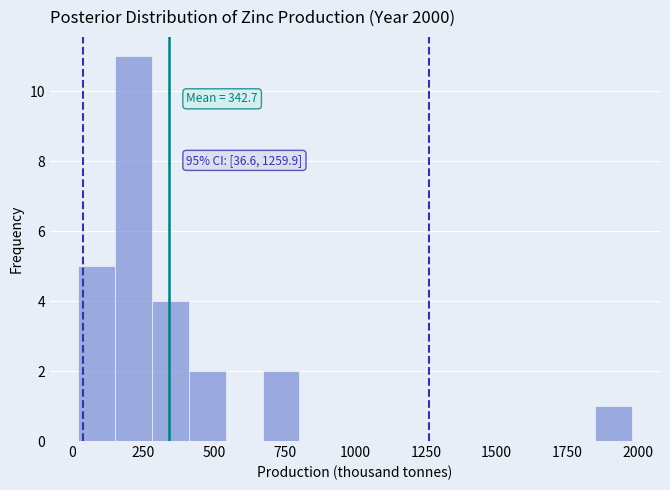

Around what value on the x-axis is the tallest bar? Give the approximate position of its centre, as read against the axis.

200